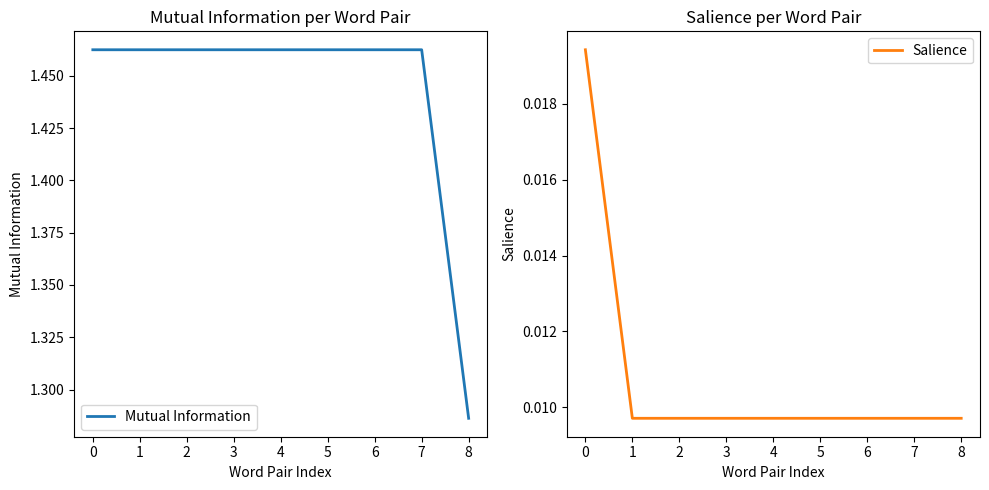

What is the greatest value displayed?

1.5